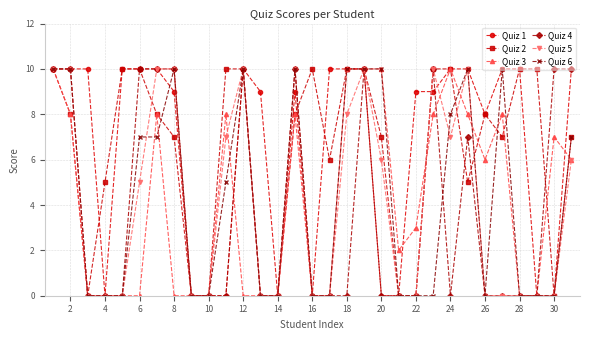

True or false: Quiz 4 has more than 0 interior local peaks.

True